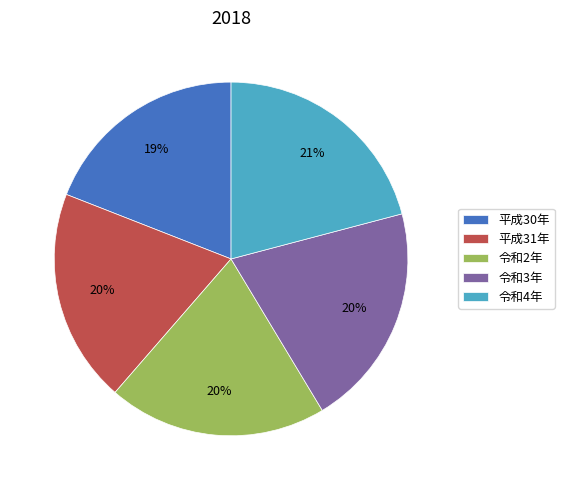

Is it true that 平成31年 is 20% of the pie?

True